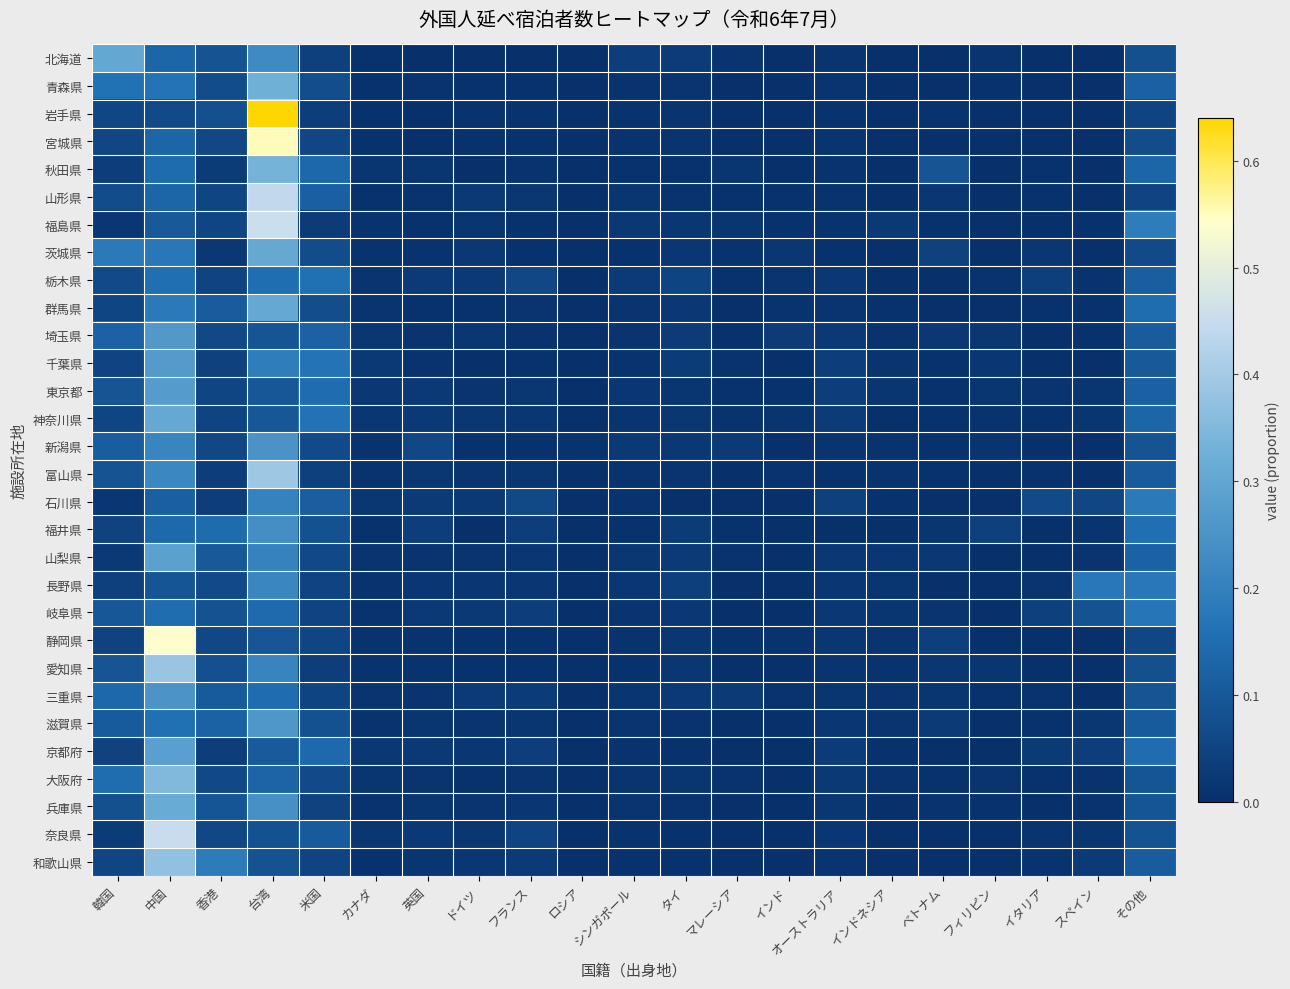

At how many categories does at least one series exceed 0?

21